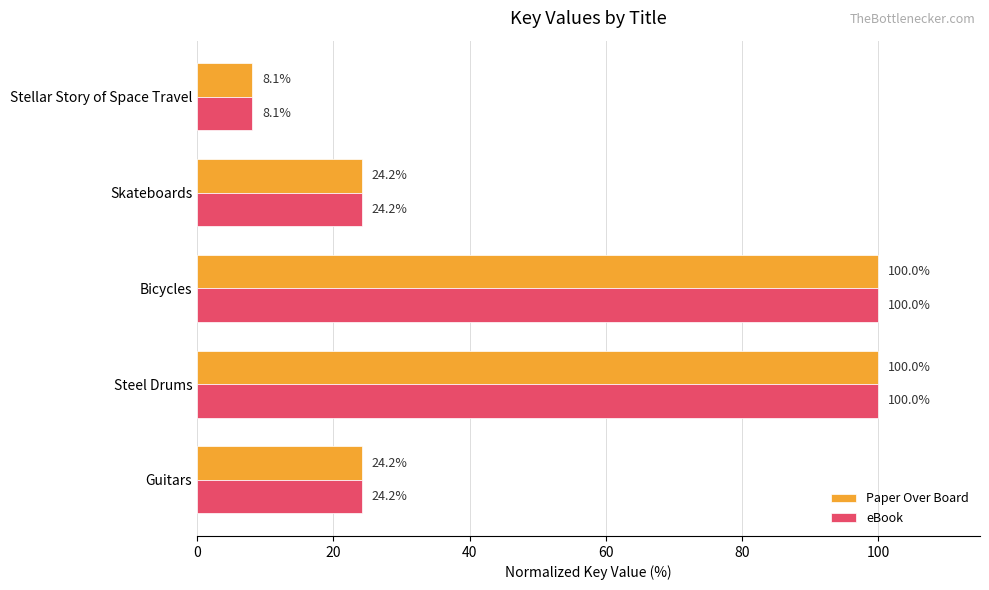

What is the greatest value displayed?

100.0